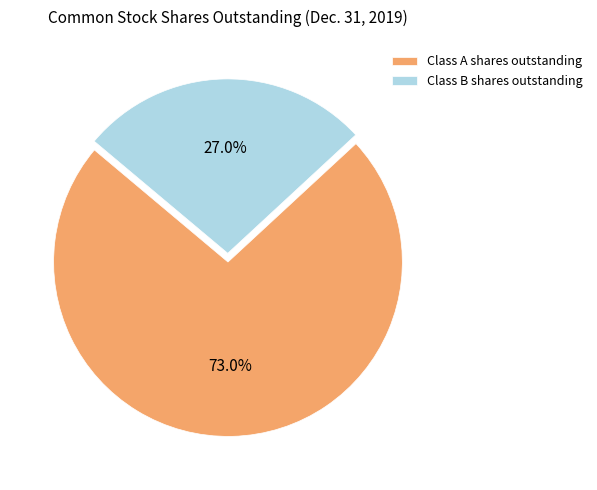

The Class B shares outstanding slice represents 38% of the pie. True or false?

False